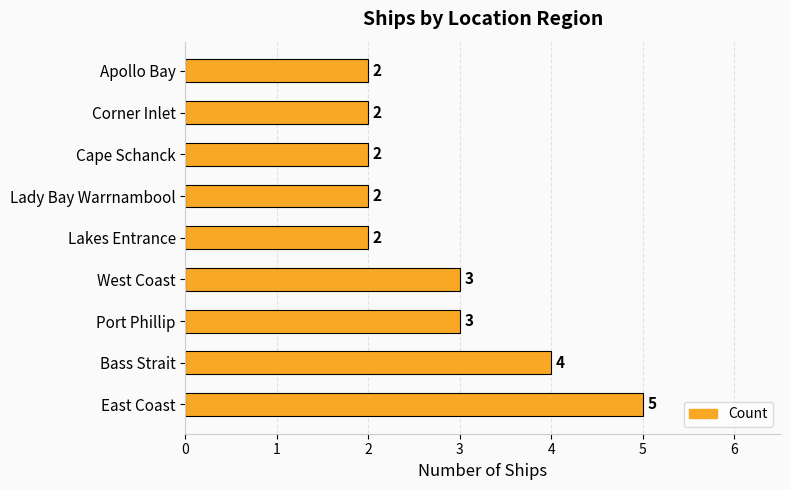

What is the difference between the maximum and minimum values?

3